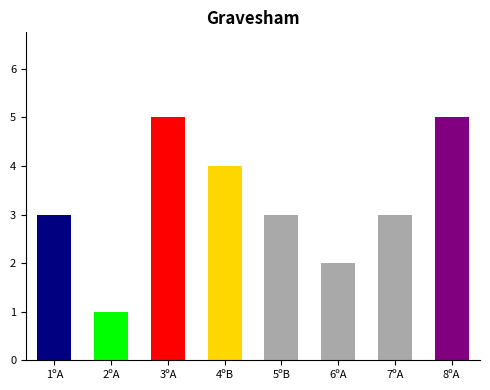

The chart shows a value of 4 at 4ºB. True or false?

True